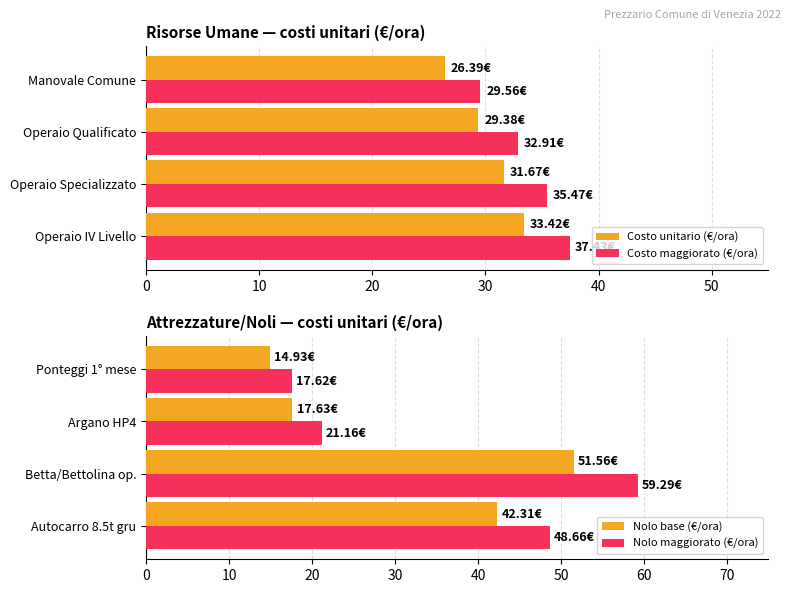

List the labels in order of Costo maggiorato (€/ora) value, largest first.

Operaio IV Livello, Operaio Specializzato, Operaio Qualificato, Manovale Comune